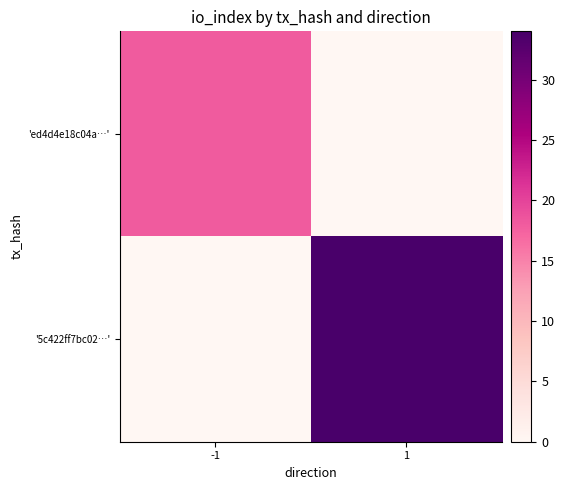

What is the total value across all series at 1?

34